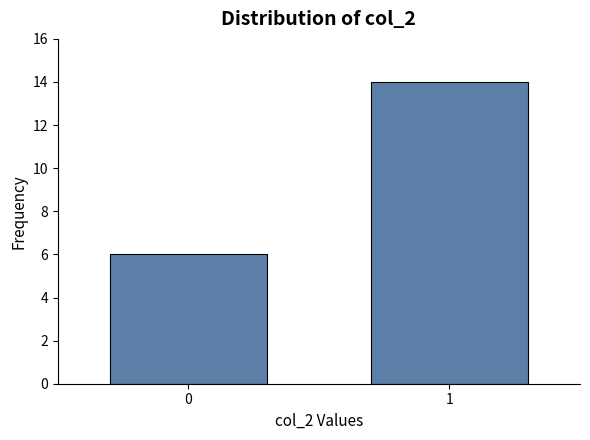

Reading left to right, transcribe all the data shown in this chart.

6	14